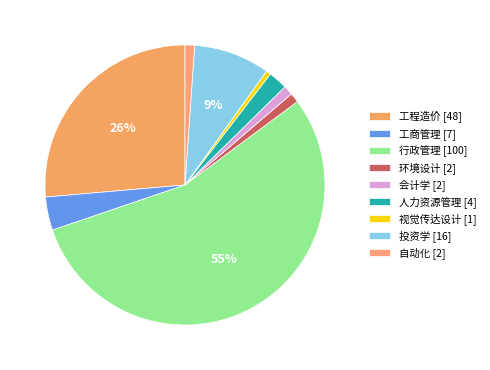

Which slice is the largest?

行政管理